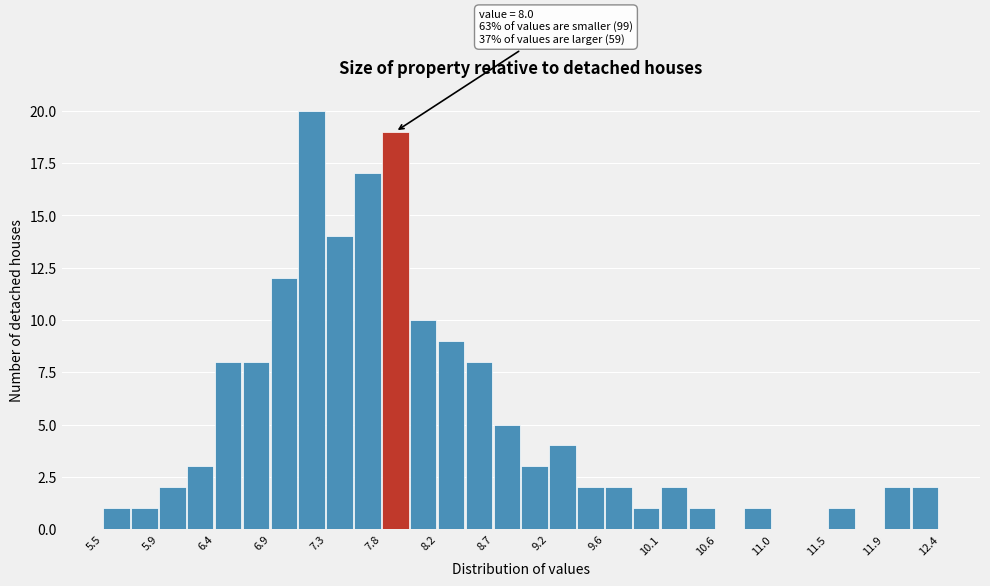

Which range on the x-axis has the tallest bar?

7.10 to 7.30